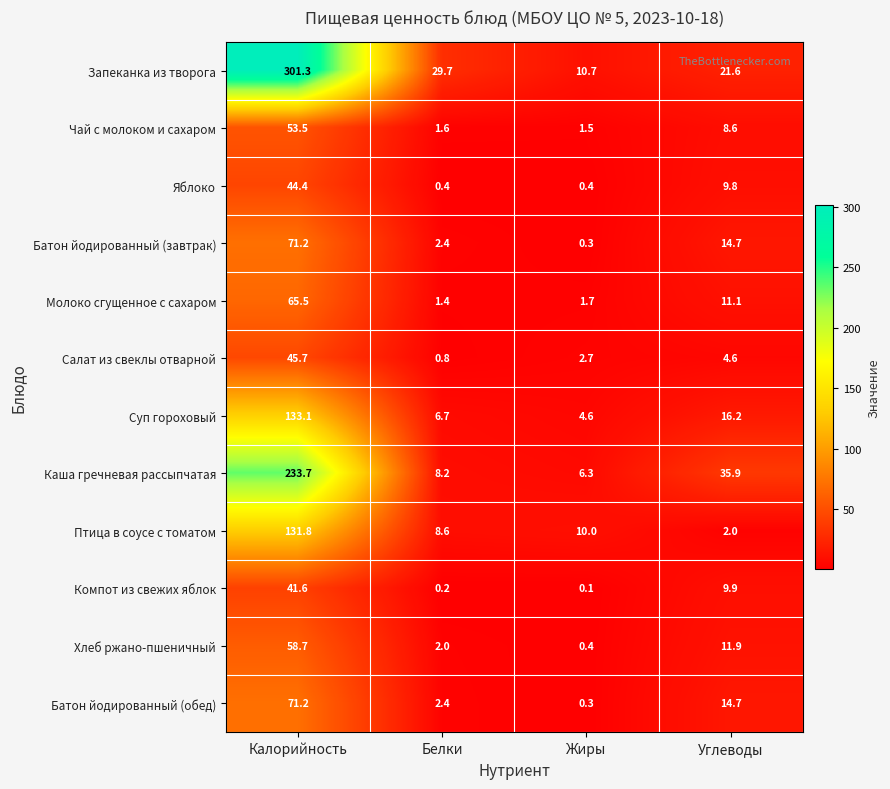

Is it true that Каша гречневая рассыпчатая equals 13.0 at Углеводы?

False